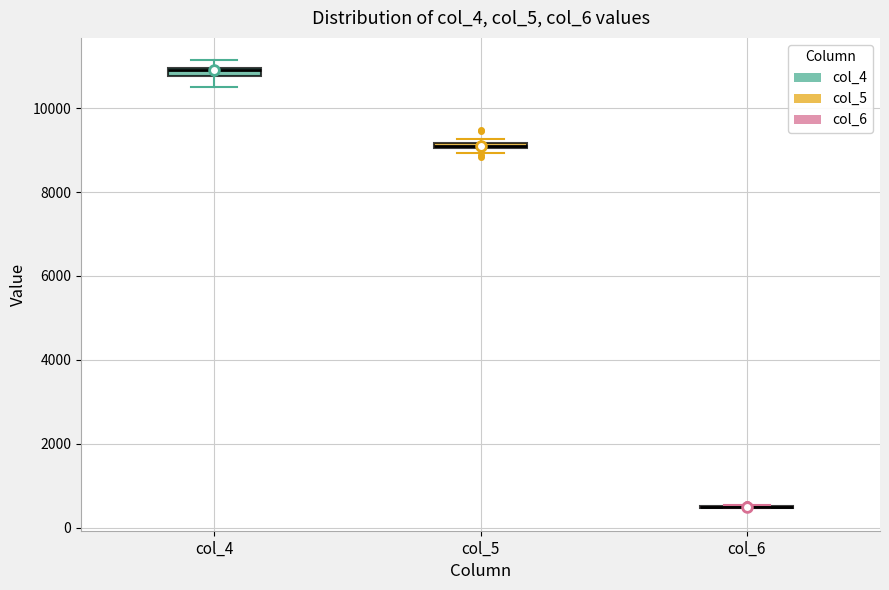

Where does the lower whisker of the box for col_4 end on the y-axis? The values are not printed on the chart, so give them approximately, as read against the axis.

10400